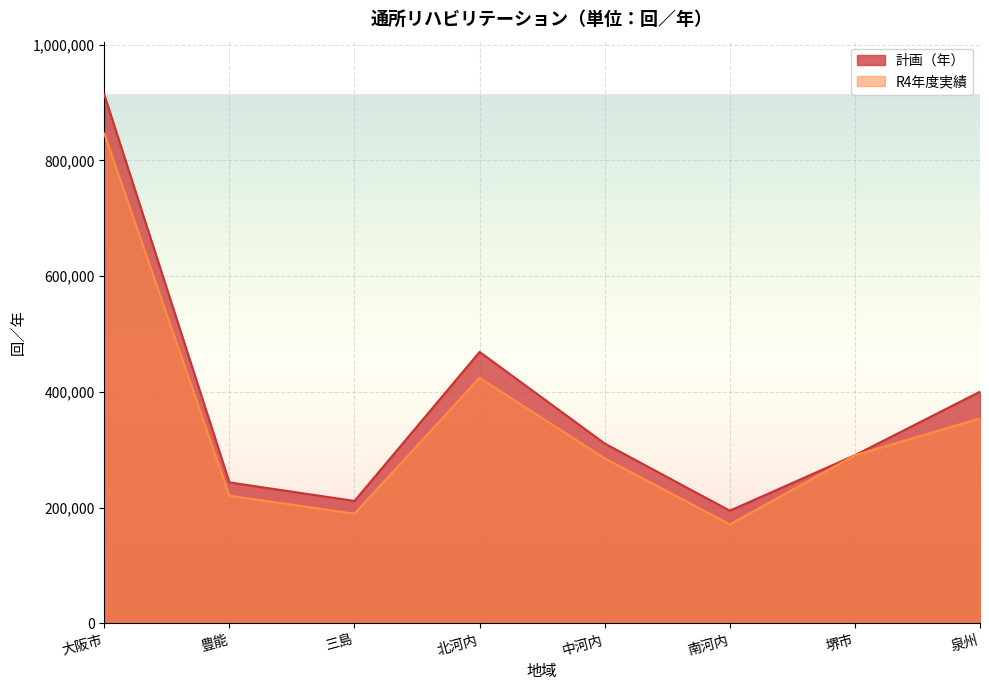

Which series changed the most between 豊能 and 泉州?

計画（年）